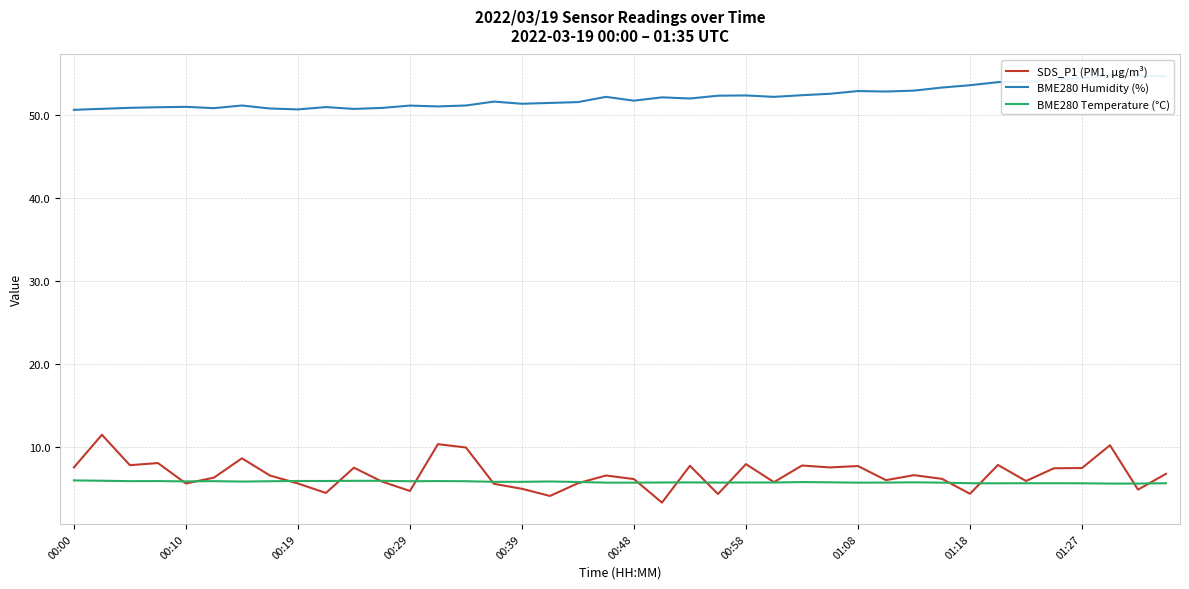

How many lines are shown in the chart?

3